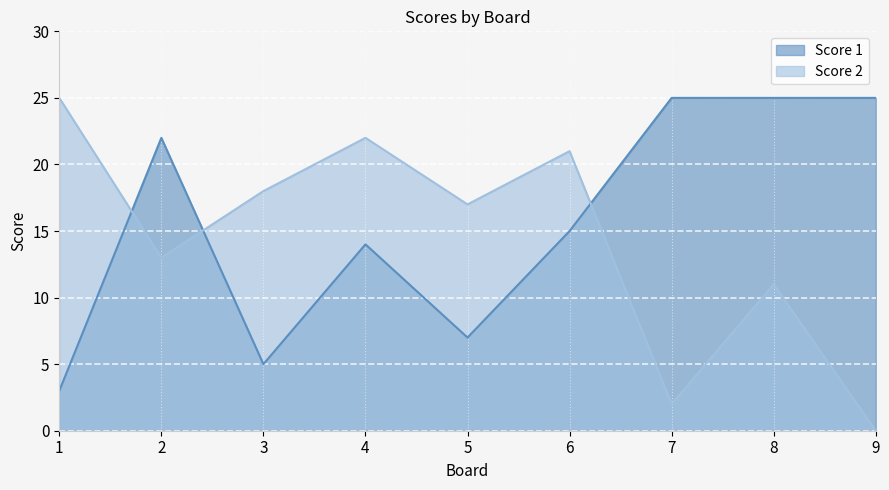

How many times do Score 2 and Score 1 cross each other?

3